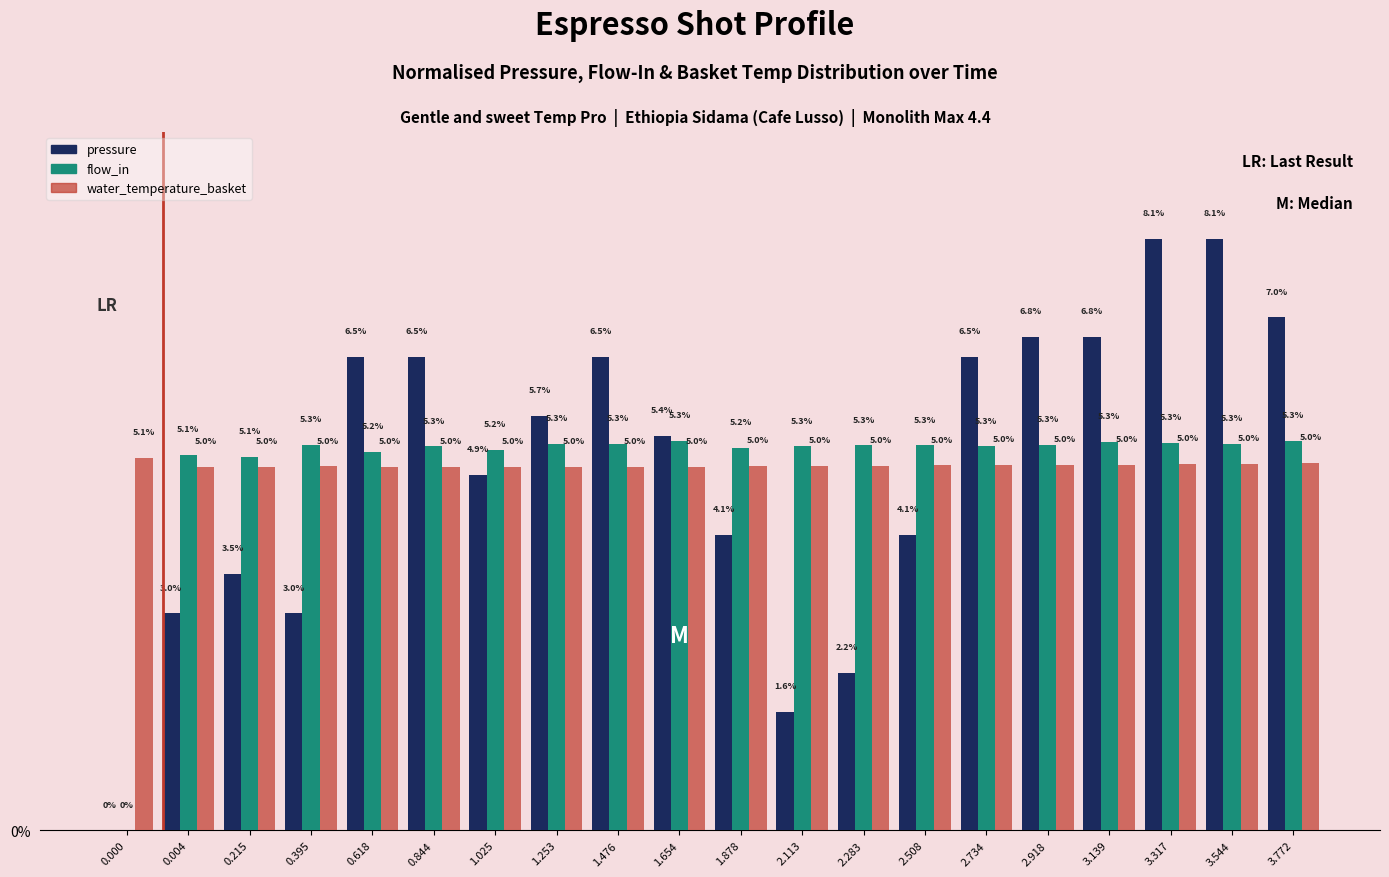

Between 2.734 and 3.544, which series saw the biggest shift?

pressure